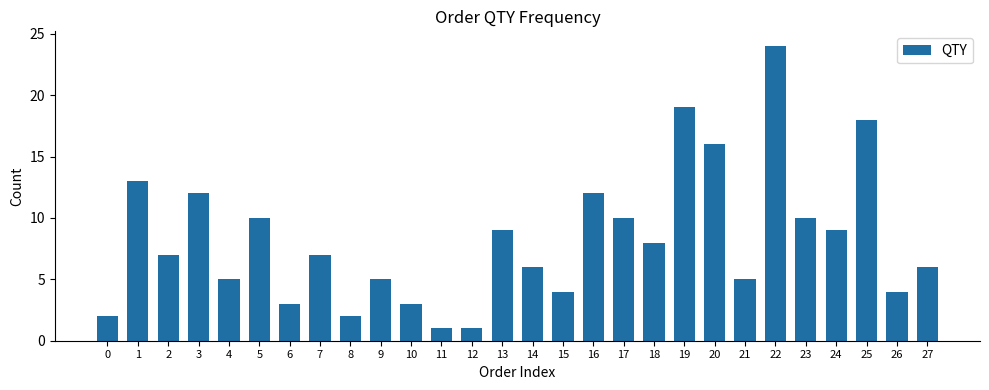

What is the sum of all values?

231